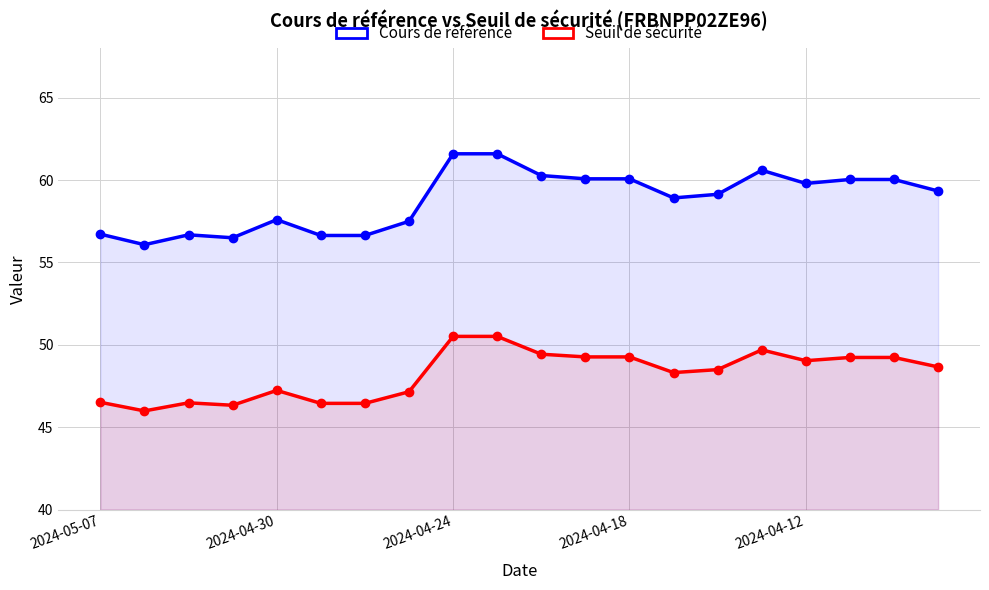

Rank the series by their maximum value, from lowest to highest.

Seuil de sécurité, Cours de référence